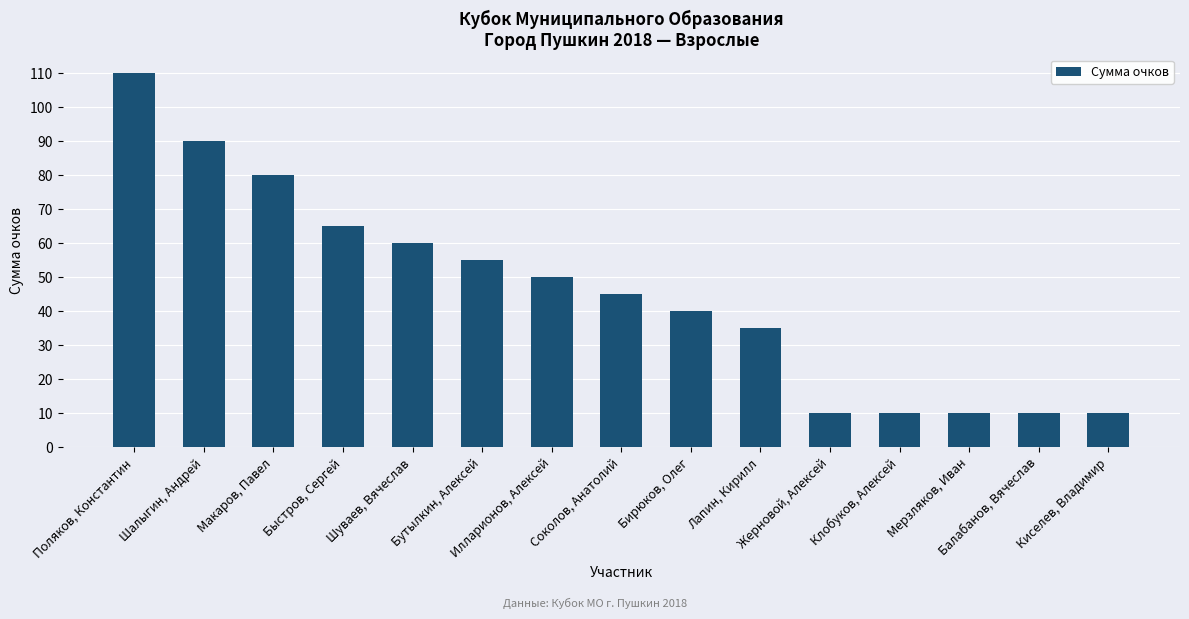

How many data points does each series have?

15